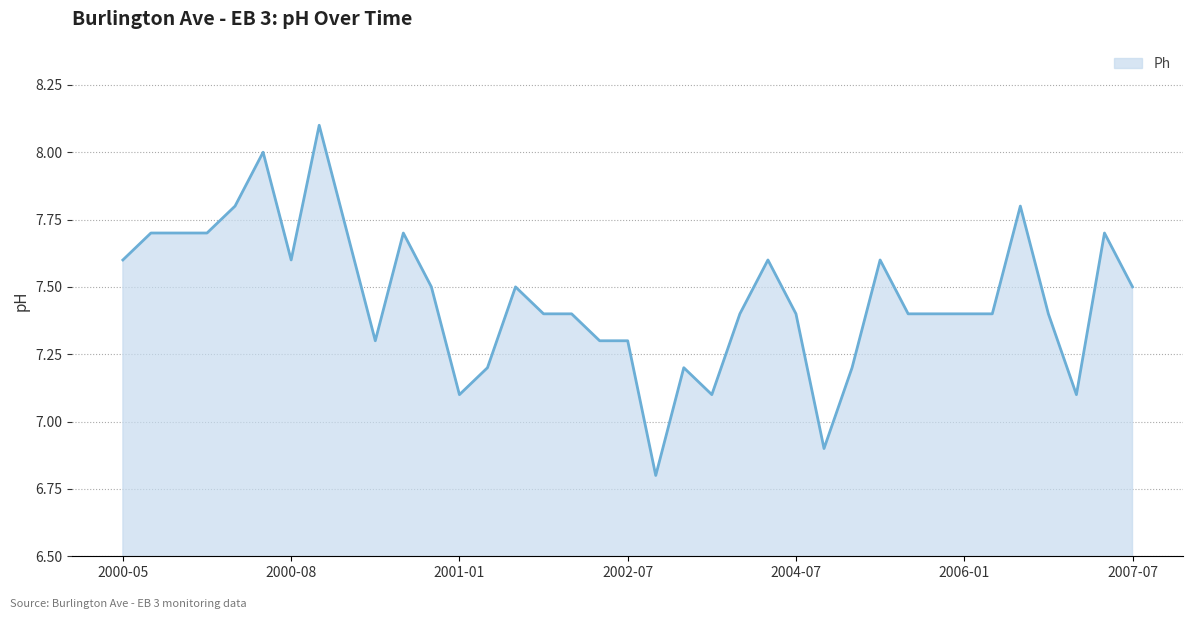

What is the greatest value displayed?

8.1